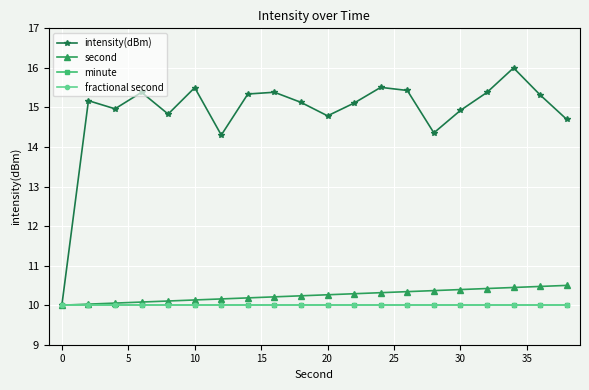

Does the chart have visible grid lines?

Yes